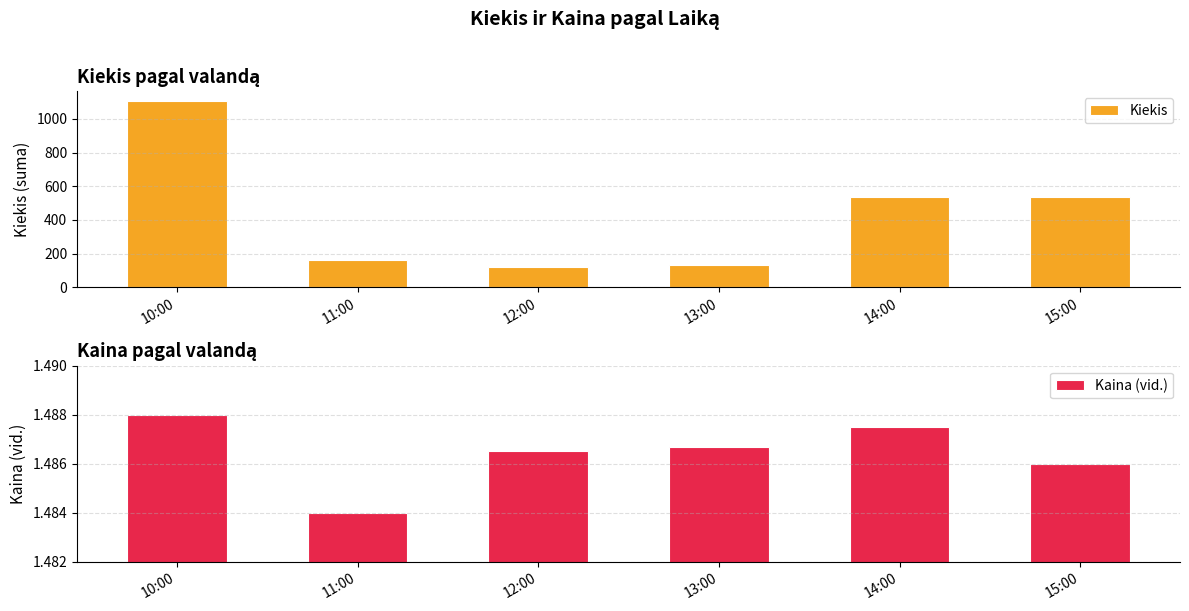

What is the value of the Kiekis bar at the 2nd from the left?

164